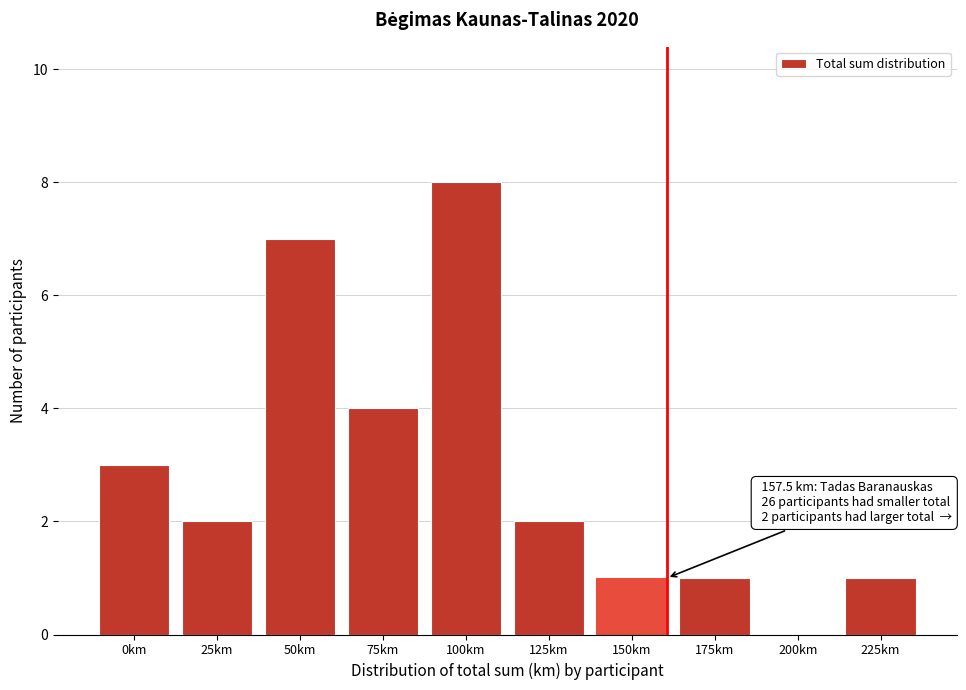

The value at 100km is 11. True or false?

False